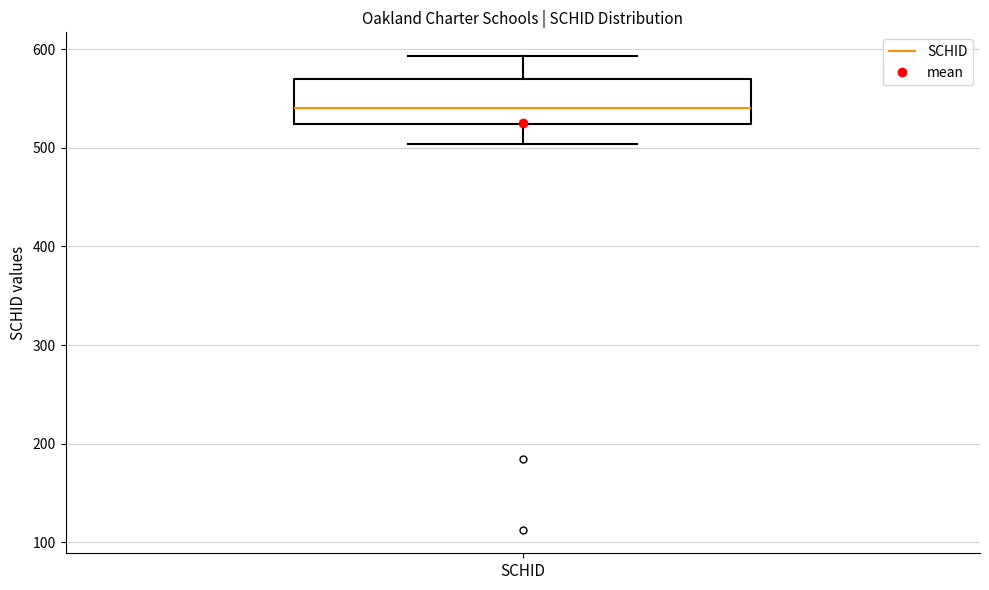

Read this box plot against the y-axis: the position of the median line, the range covered by the box, and the ends of both whiskers. The values are not printed on the chart, so give them approximately, as read against the axis.

median 540, box 520 to 570, whiskers 500 to 590